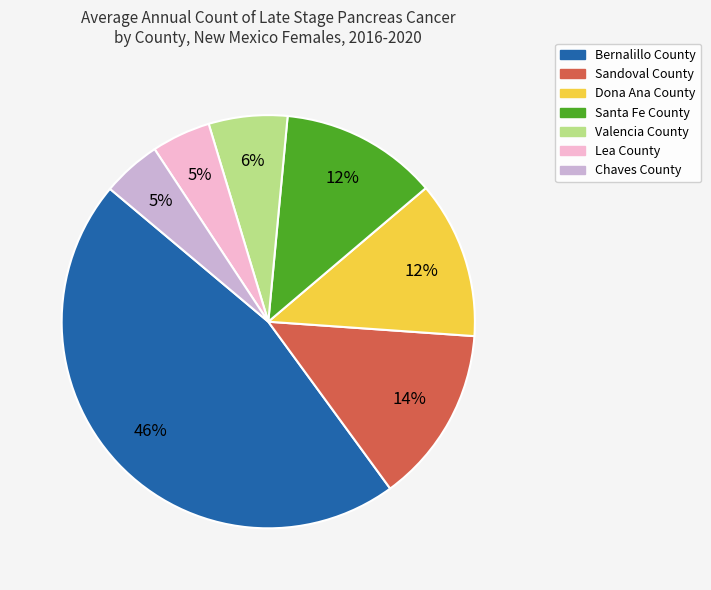

The Valencia County slice represents 1% of the pie. True or false?

False